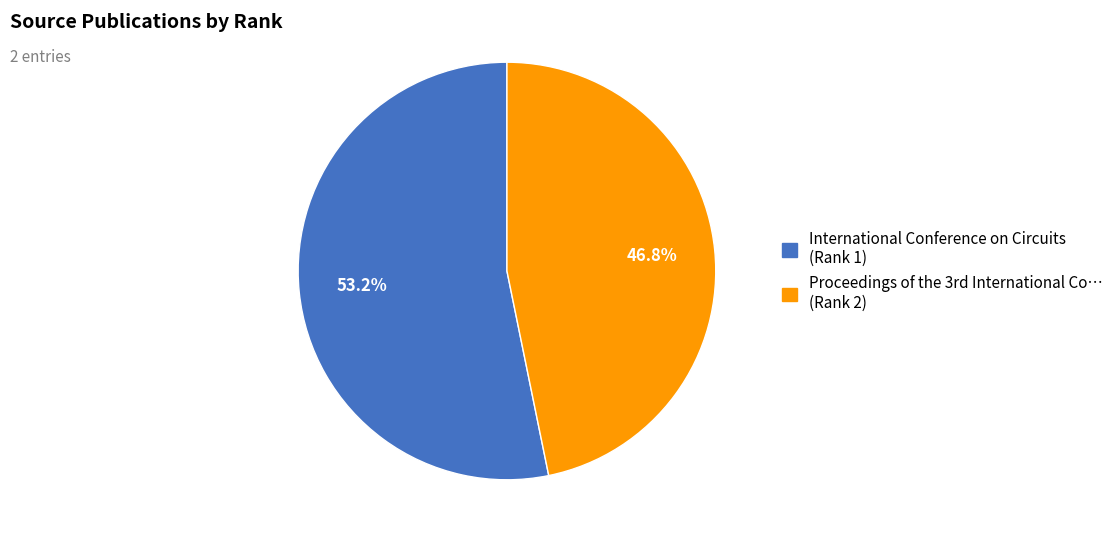

Which category has the biggest portion of the pie?

International Conference on Circuits (Rank 1)